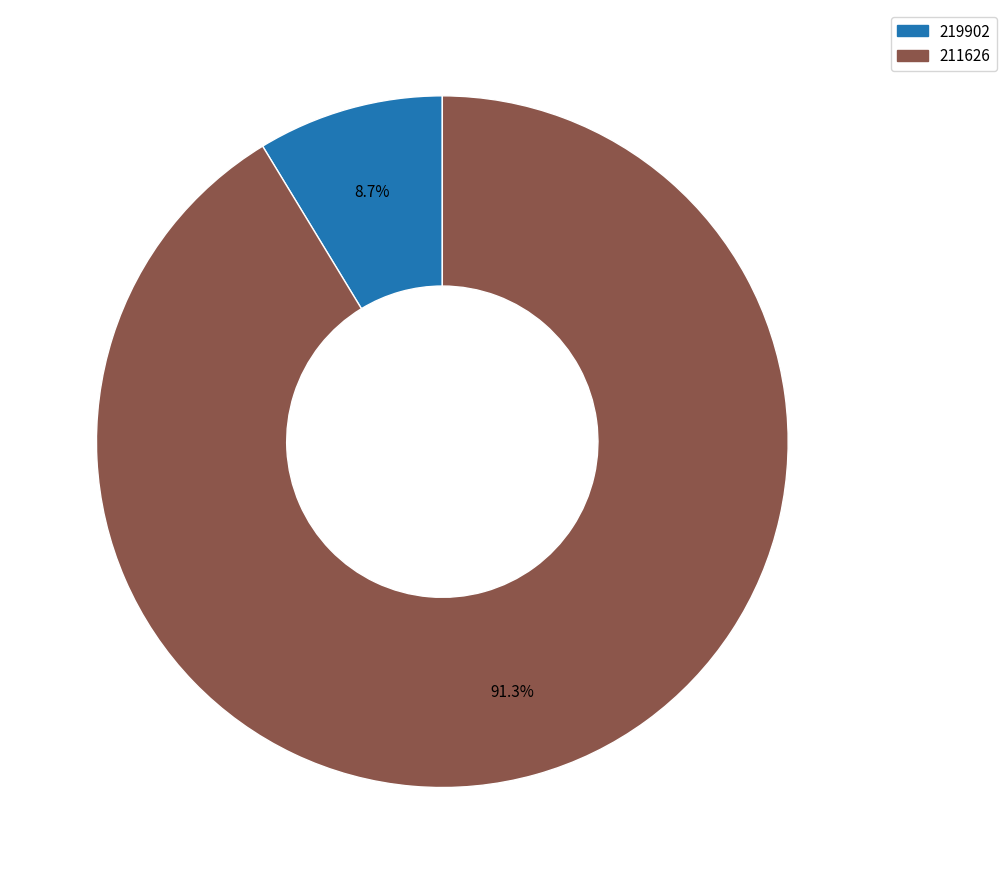

What percentage is the 211626 slice, to the nearest percent?

91%